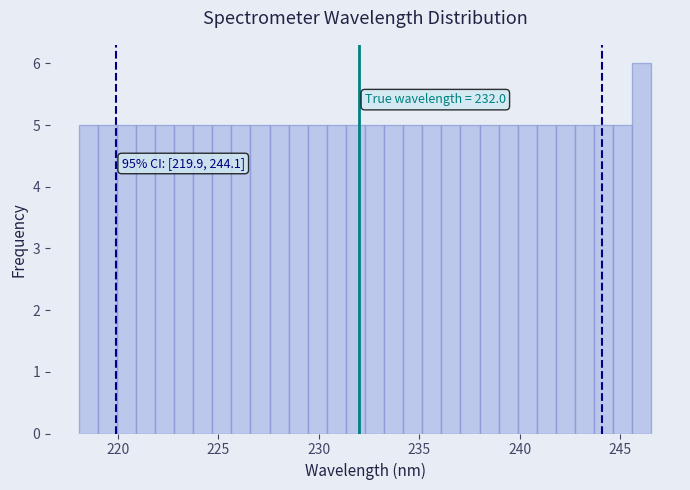

Read against the x-axis, roughly where is the centre of the tallest bar?

246.0